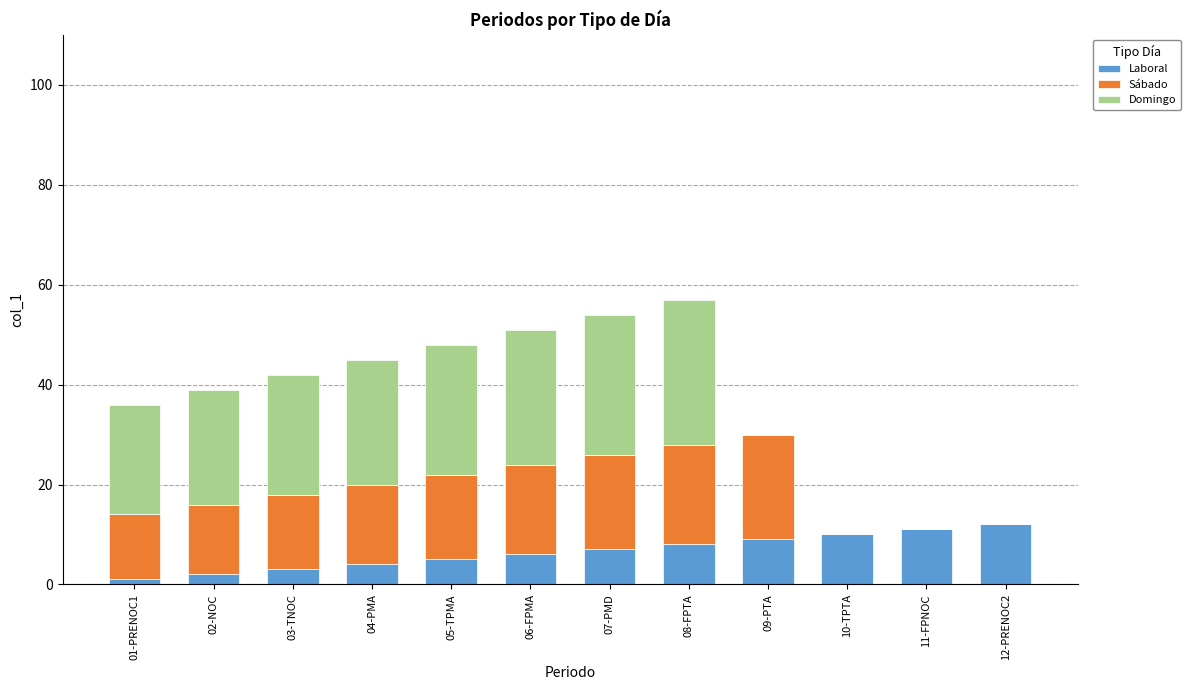

How many data points does each series have?

12